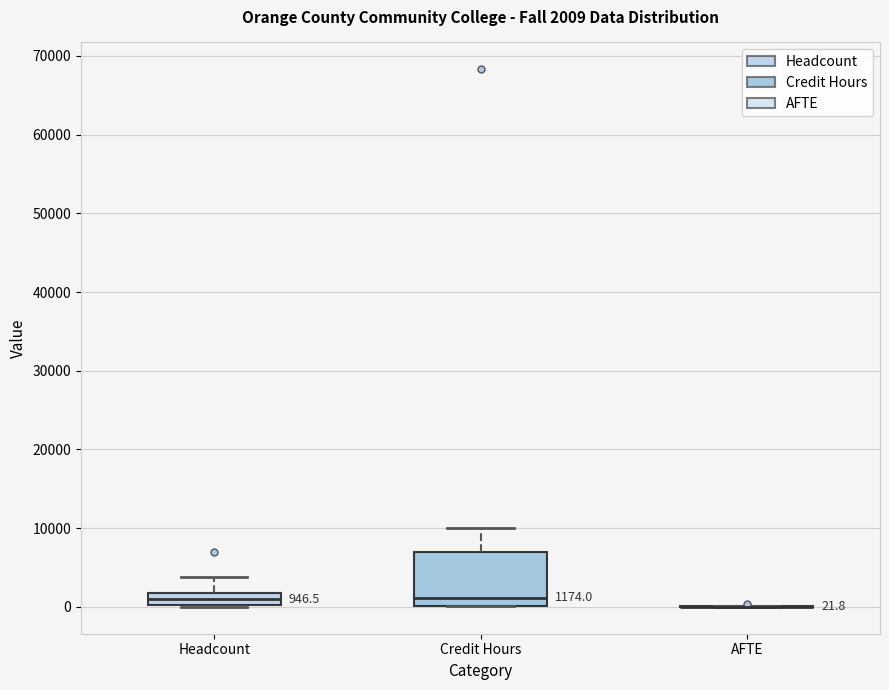

Comparing the boxes themselves (not the whiskers), which one is the tallest?

Credit Hours